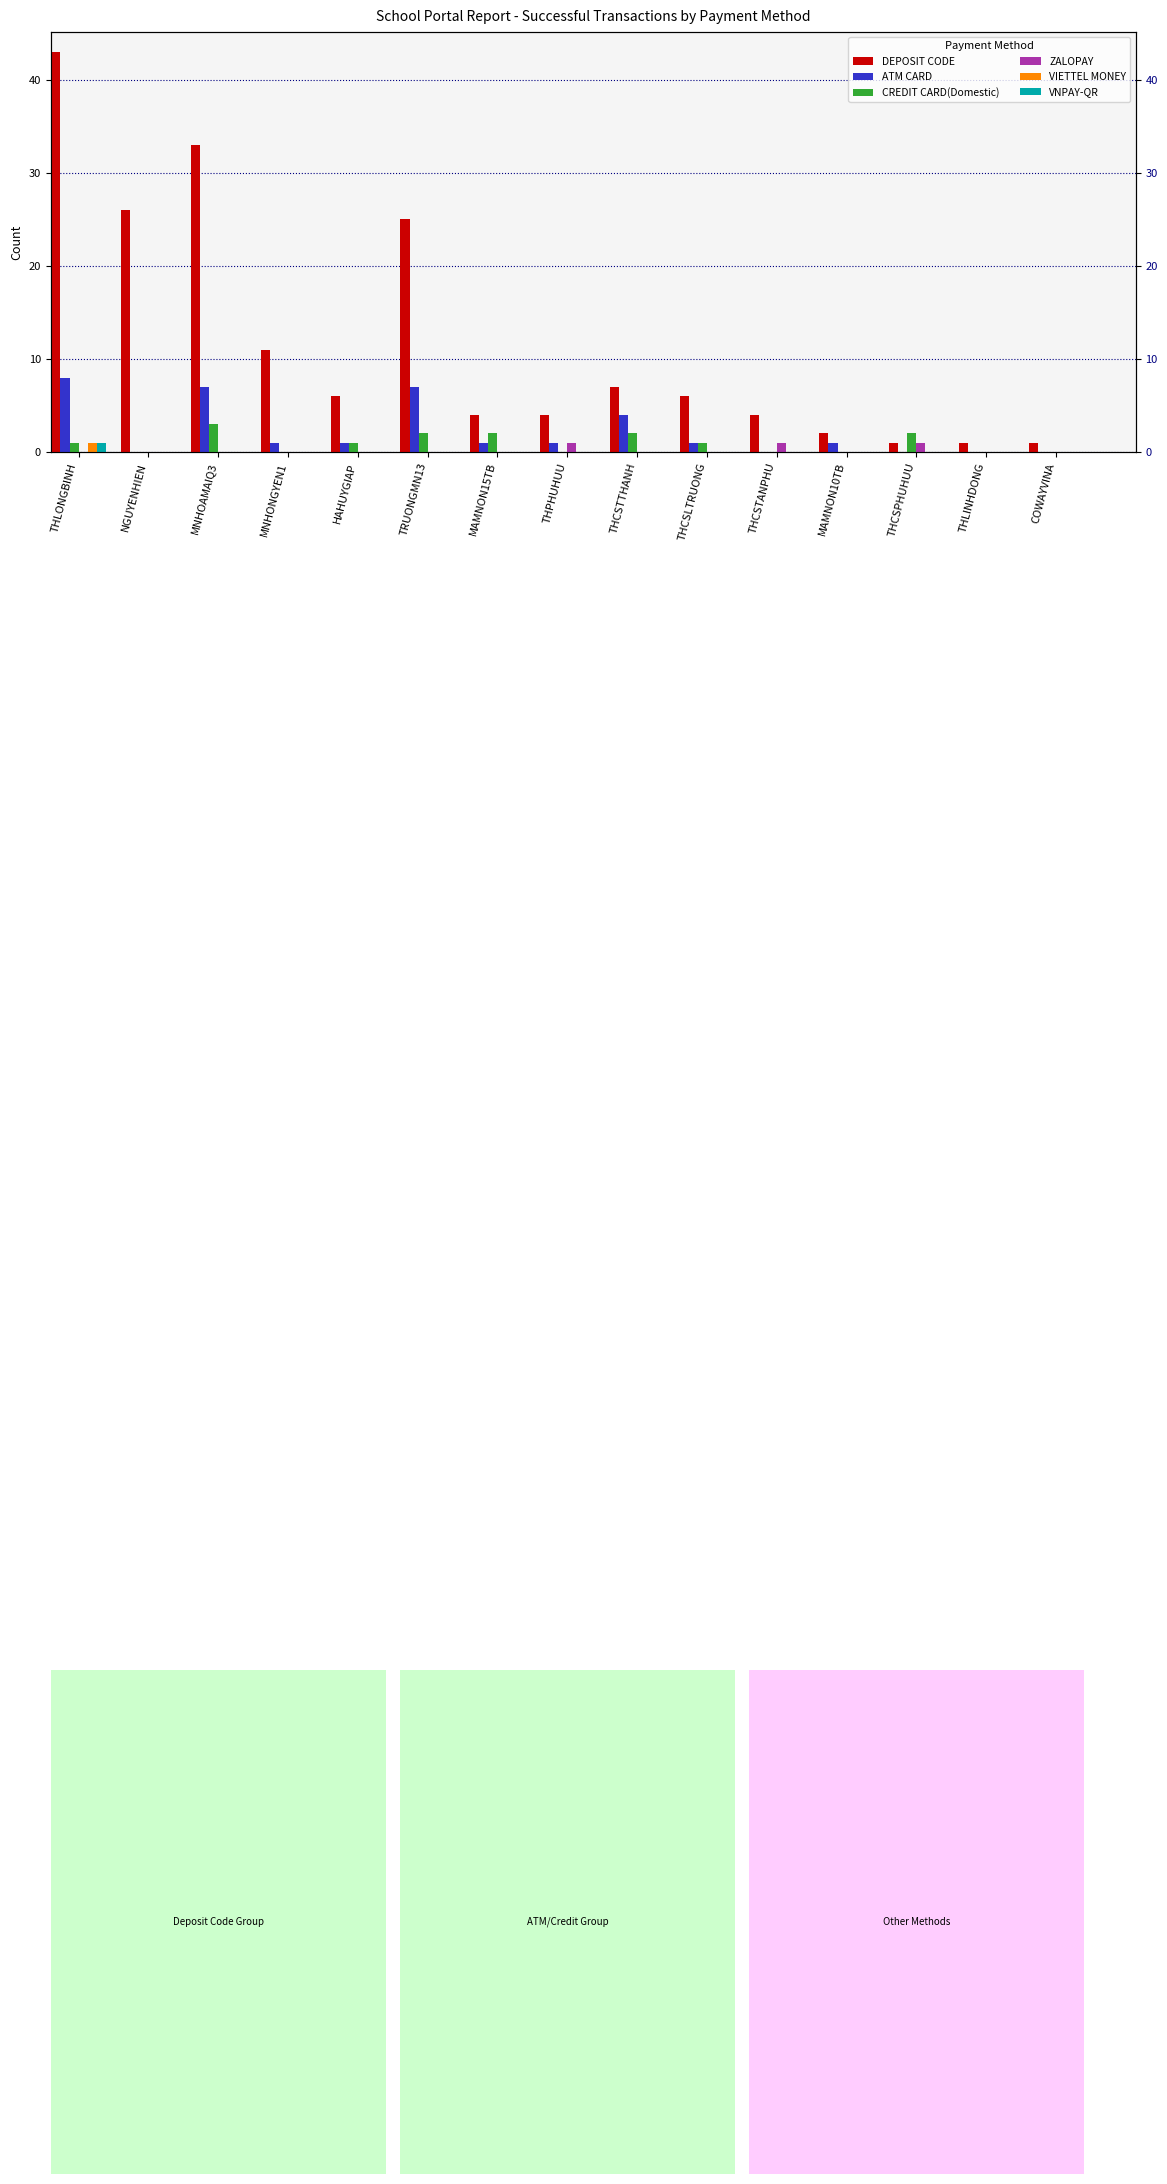

What is the difference between the second highest and minimum values in the ZALOPAY series?

1